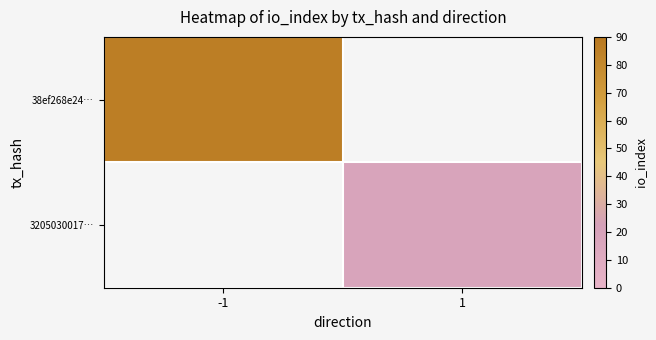

What is the difference between the highest and lowest values at 1?

18